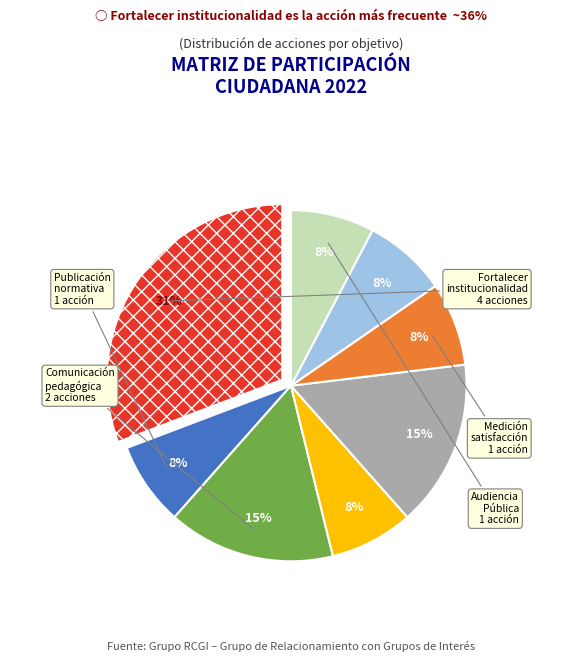

To the nearest percent, what is the average slice percentage?

12%